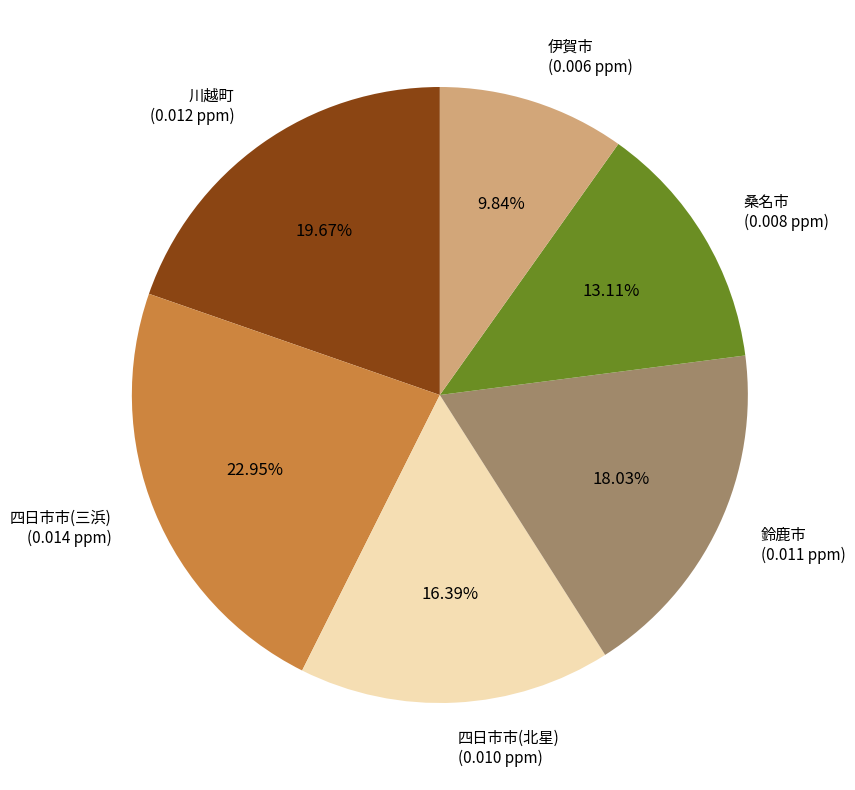

What is the smallest slice in the pie chart?

伊賀市 (0.006 ppm)